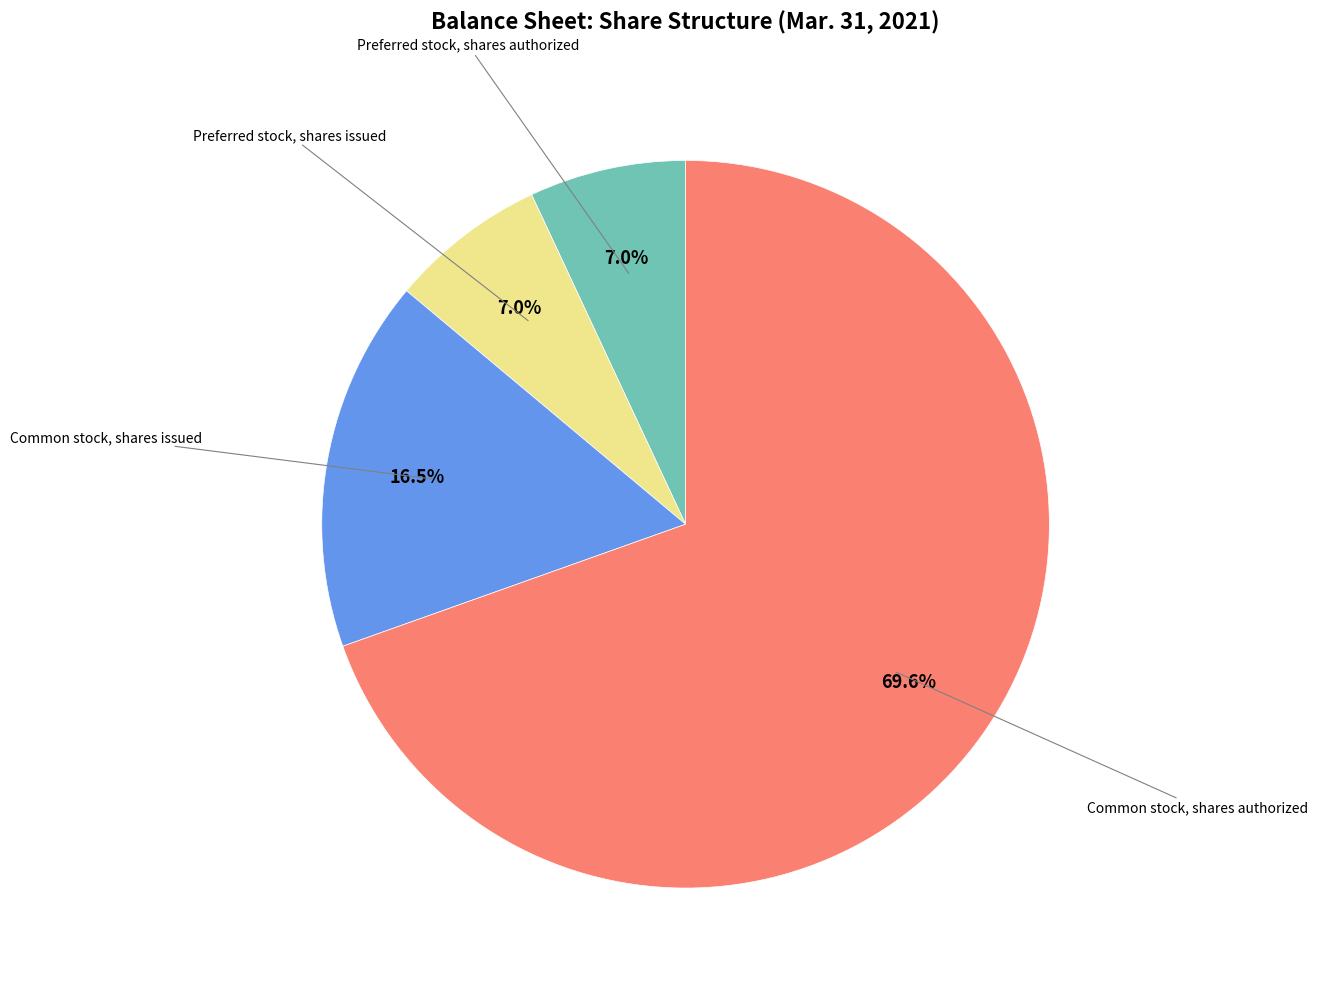

How many segments does this pie chart have?

4